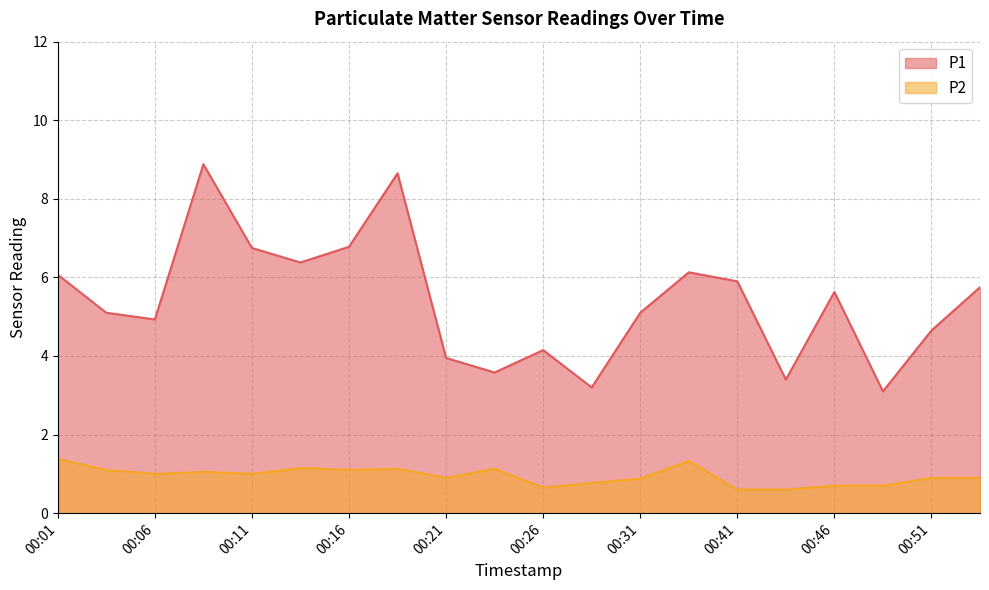

How many interior local peaks does the P2 series have?

5